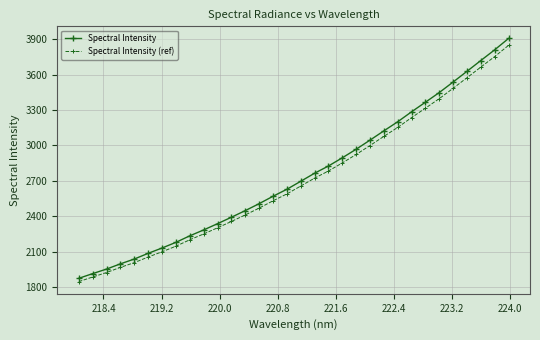

What is the sum of all Spectral Intensity values?

87792.9